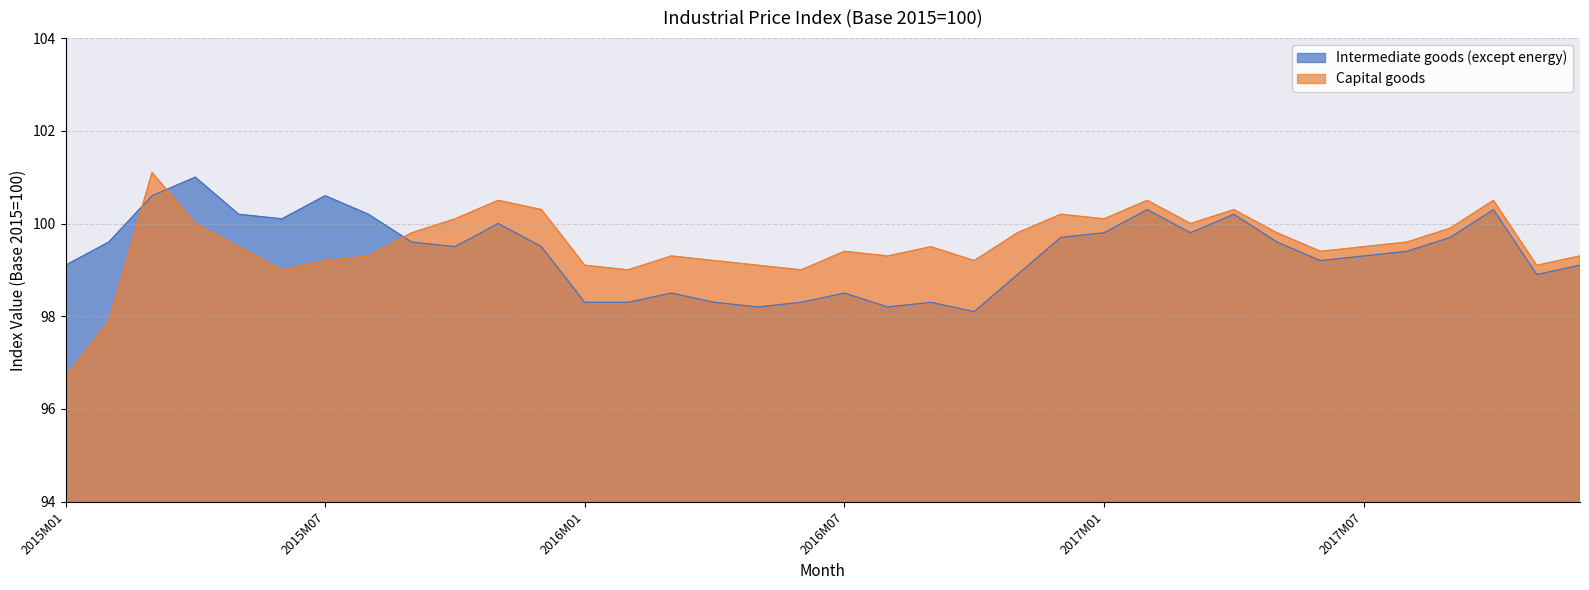

What is the maximum value shown in the chart?

101.1